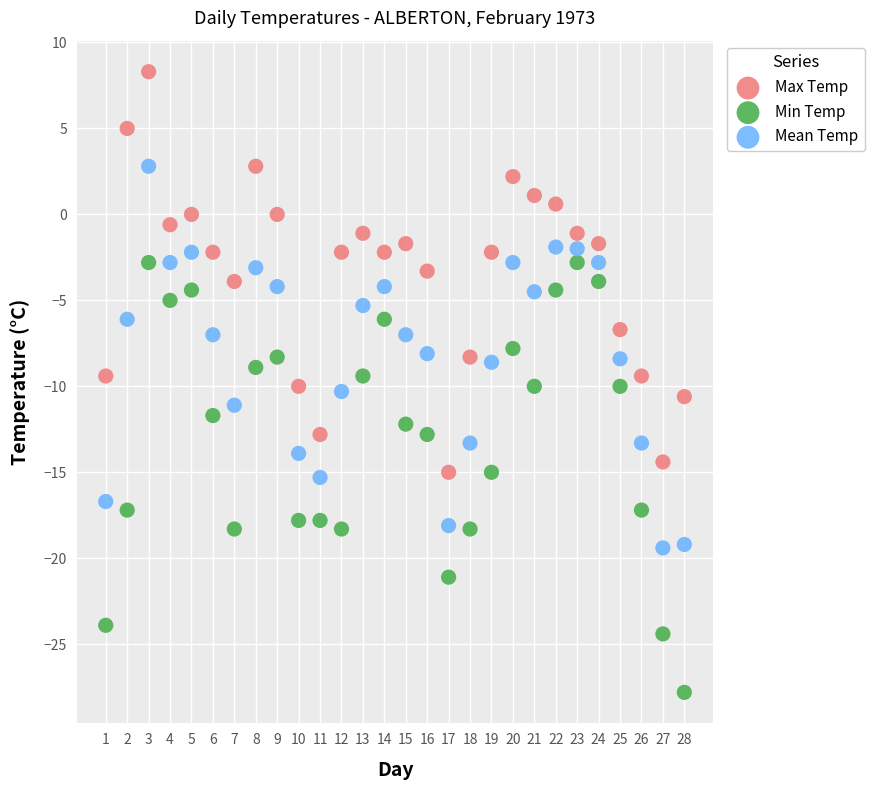

Across all data points, what is the range of Y values (max minus min)?

36.1